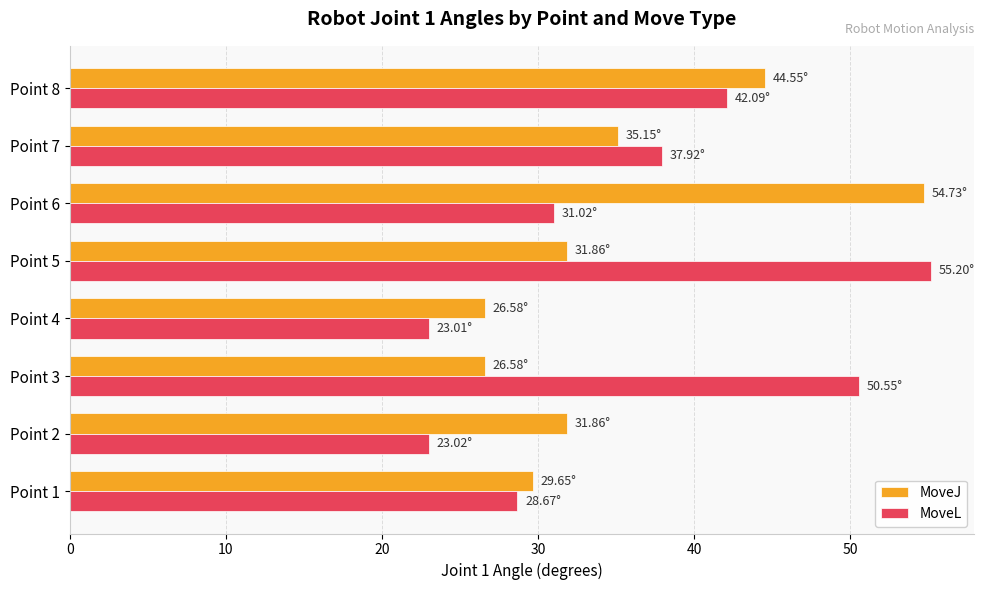

Rank the series by their maximum value, from highest to lowest.

MoveL, MoveJ